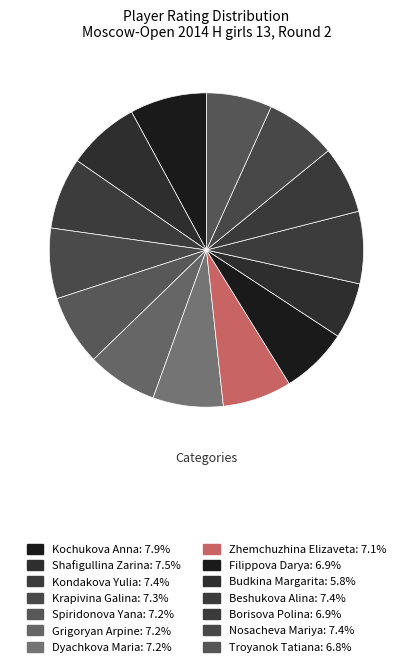

To the nearest percent, what is the combined percentage of Krapivina Galina and Dyachkova Maria?

14%